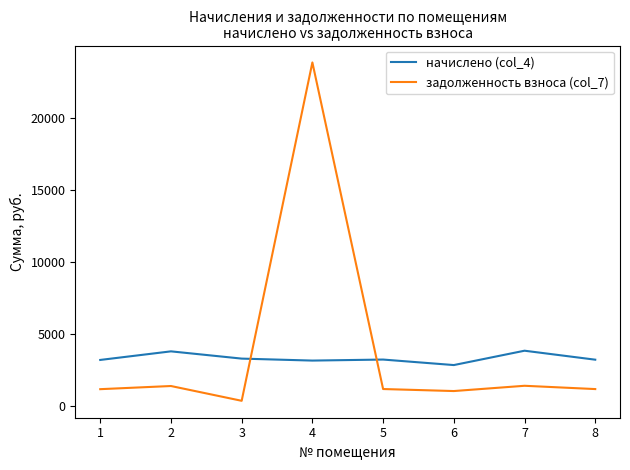

What is the minimum value shown in the chart?

365.6